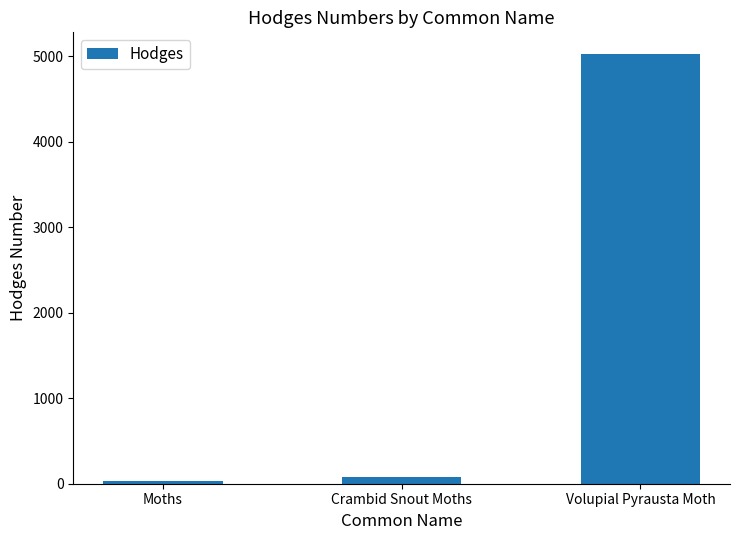

List the labels in order of value, smallest first.

Moths, Crambid Snout Moths, Volupial Pyrausta Moth